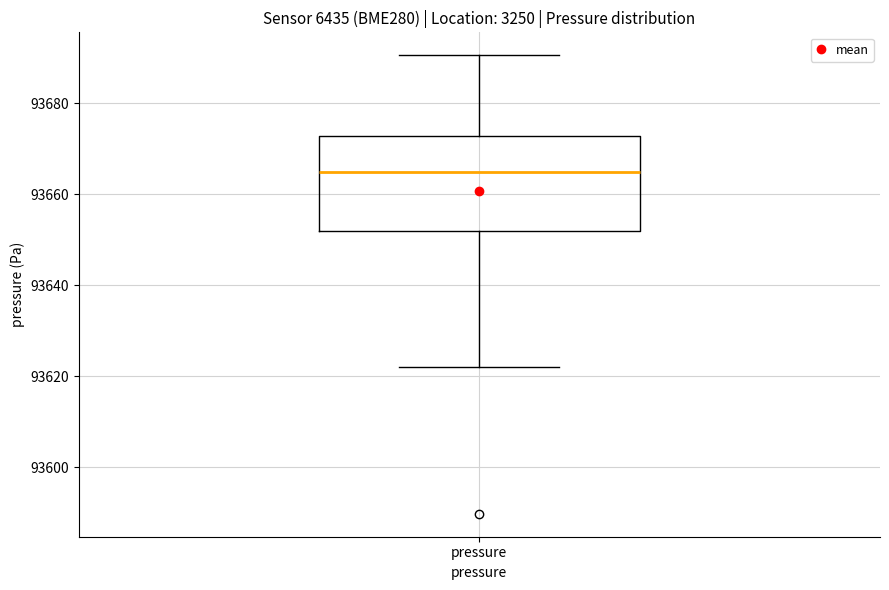

Transcribe this box plot: give where the median line is, the range the box spans, and where the two whiskers end, as read against the y-axis. The values are not printed on the chart, so give them approximately, as read against the axis.

median 93664, box 93652 to 93672, whiskers 93622 to 93690